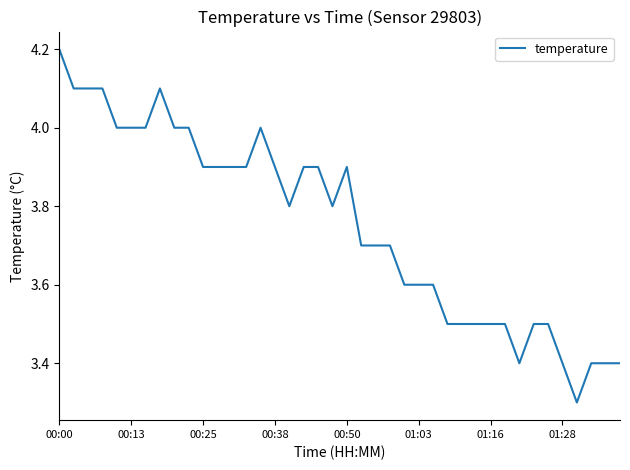

Count the values in the range 3 to 4.

35